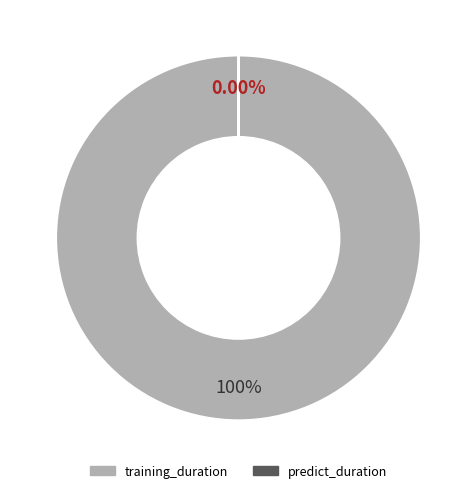

Which category has the smallest portion of the pie?

predict_duration